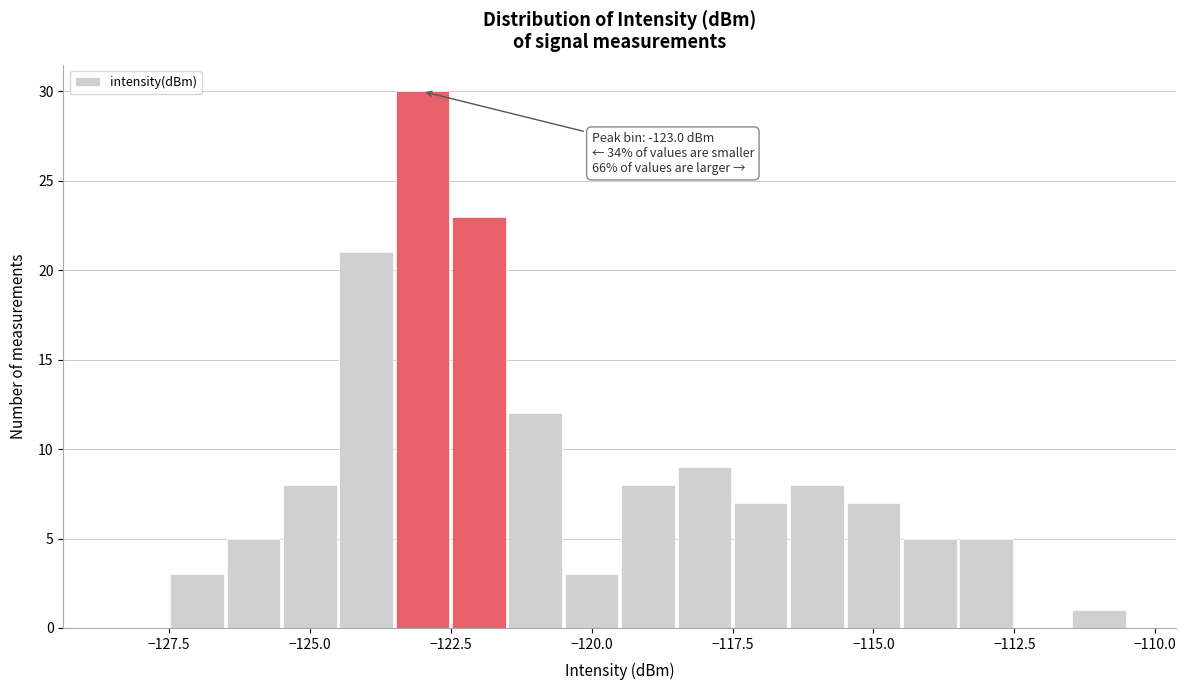

Read against the x-axis, roughly where is the centre of the tallest bar?

-123.0